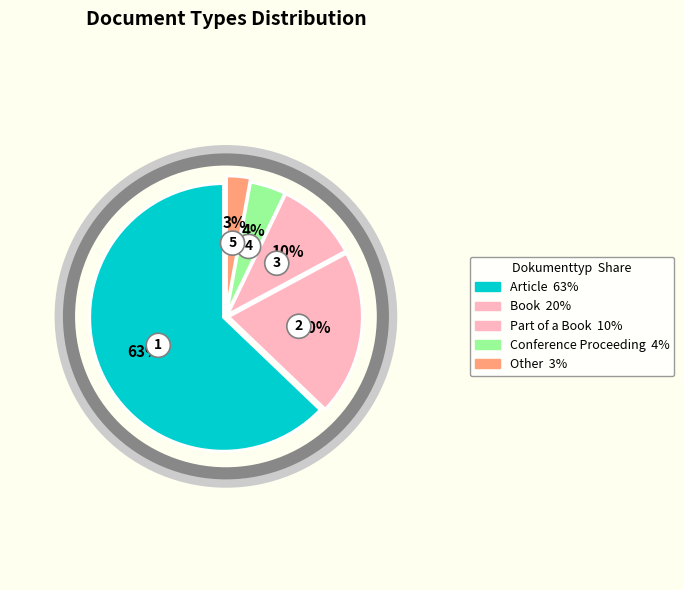

What percentage is NOT represented by Other?

97.1%